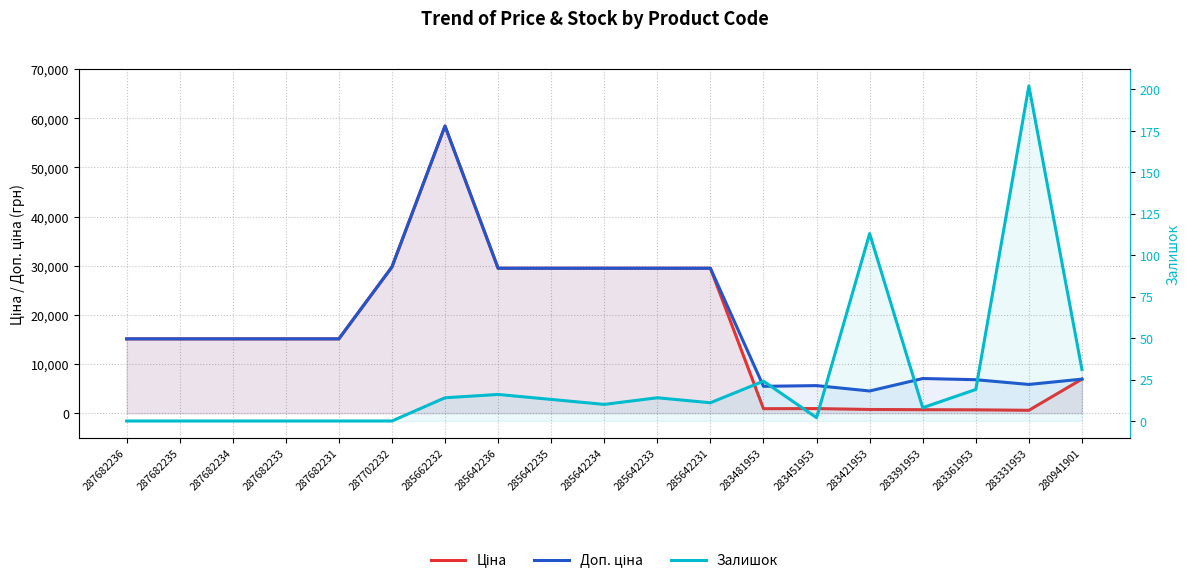

The Доп. ціна series shows 15120.0 at 287682236. True or false?

True